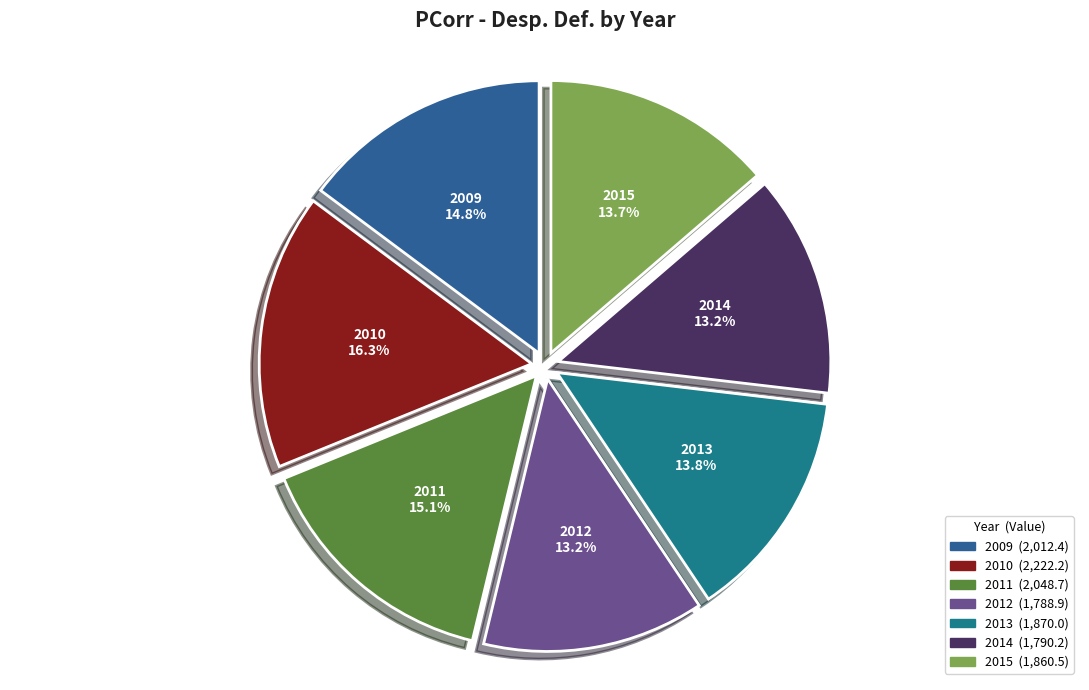

To the nearest percent, what portion does 2009 represent?

15%